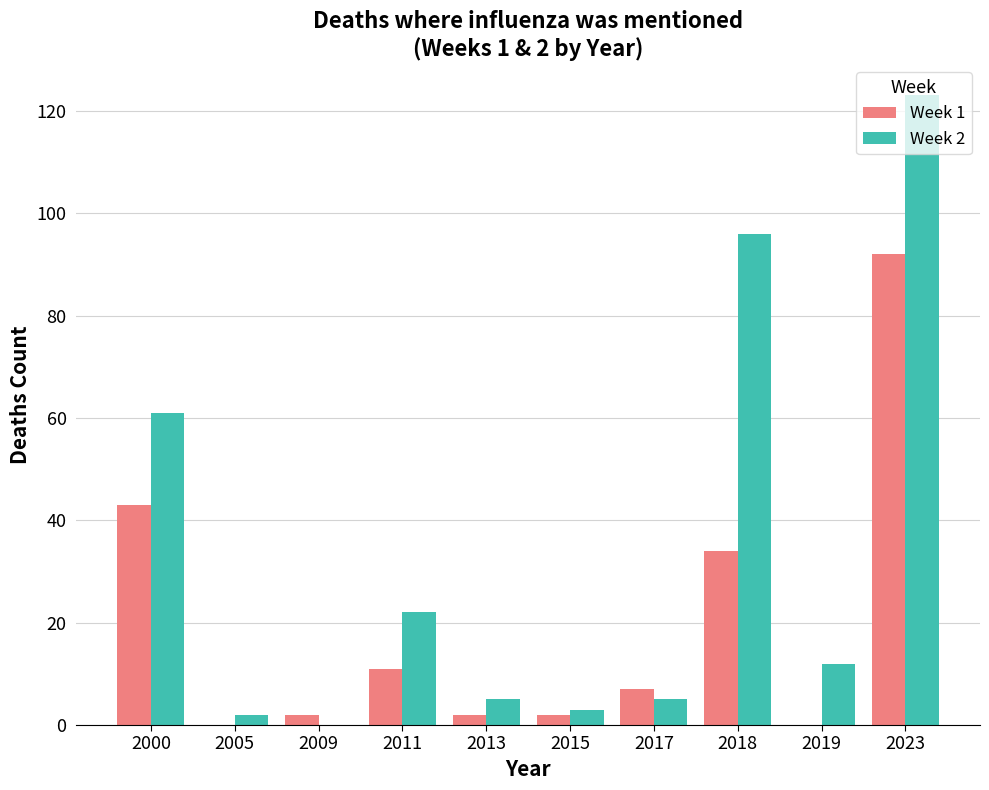

What is the difference between the Week 1 values at 2018 and 2000?

9